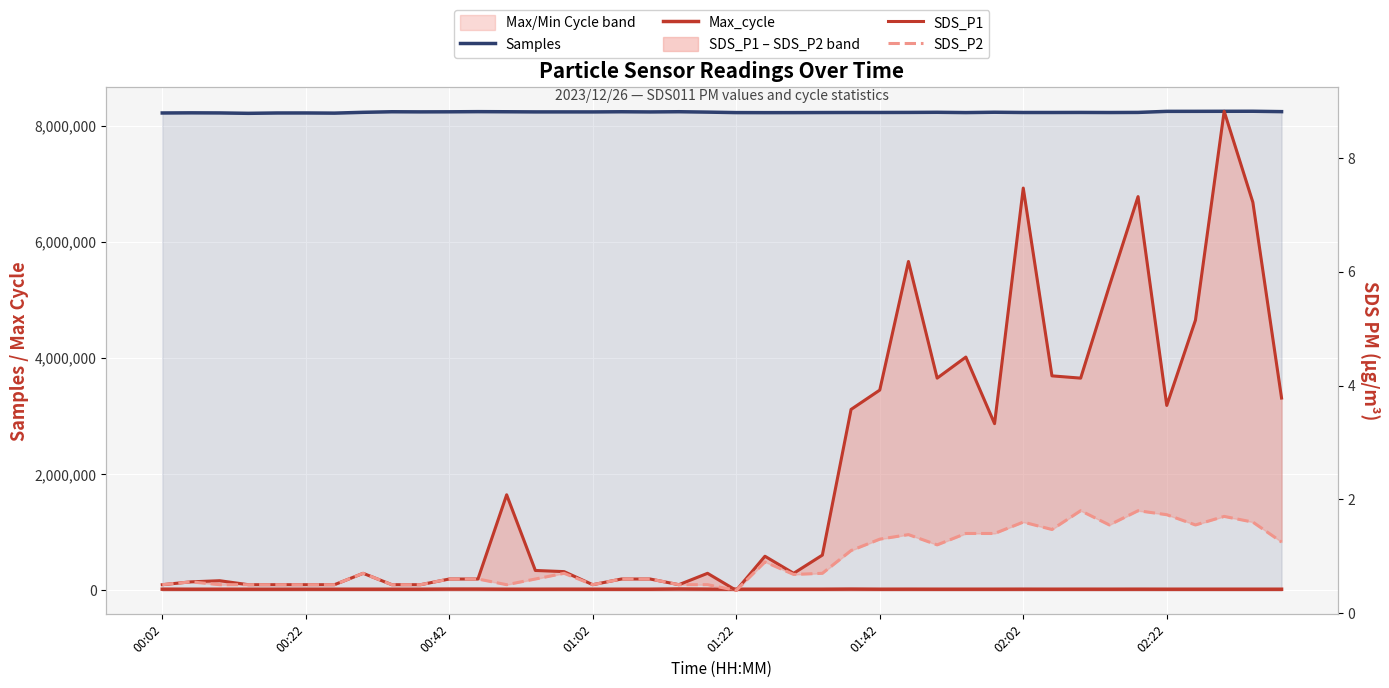

True or false: Max_cycle and SDS_P2 intersect in this chart.

False